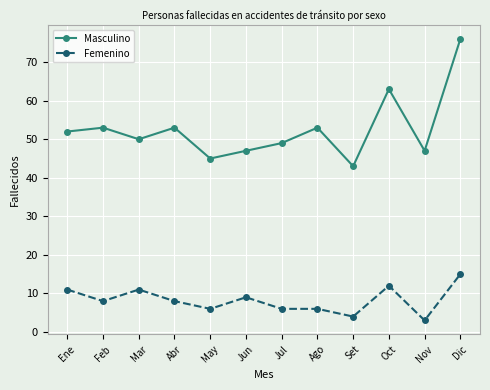

Which category has the highest value across all series?

Dic